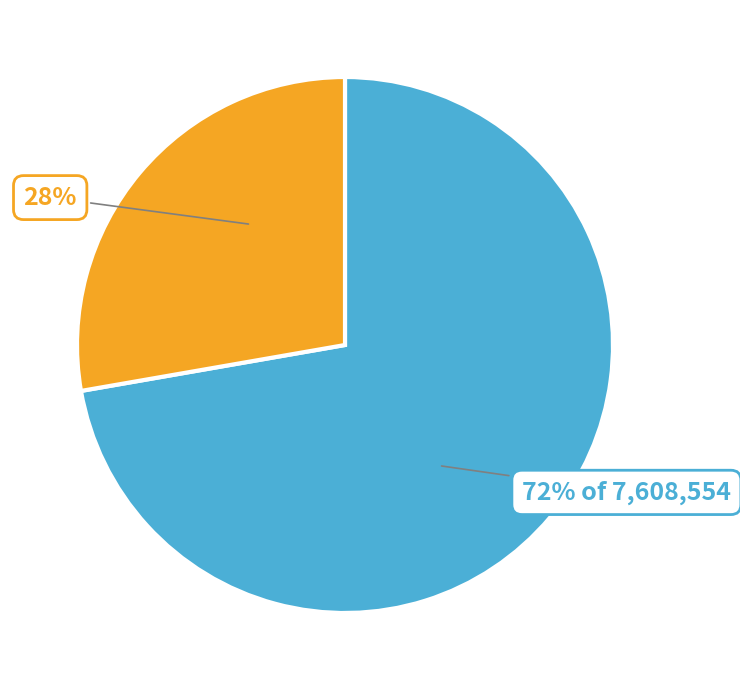

Does any single category account for the majority?

Yes